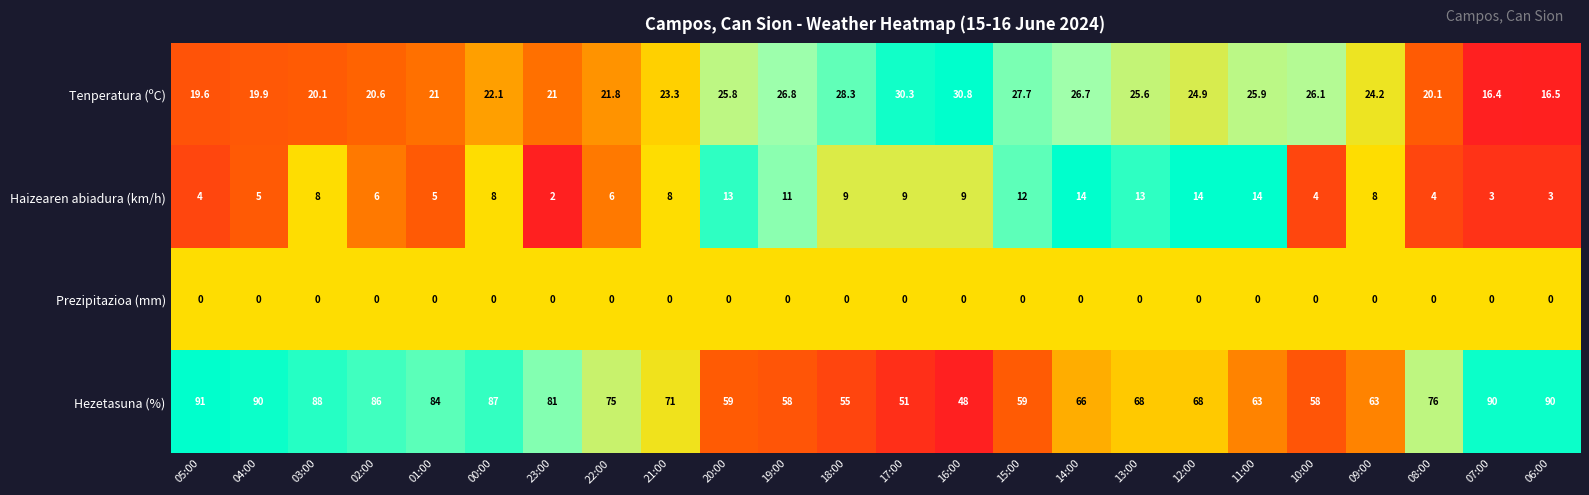

Count the number of data series in this chart.

4